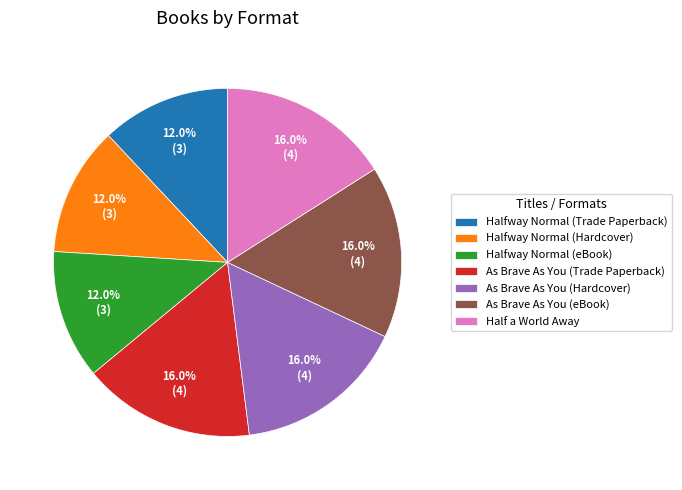

To the nearest percent, what is the difference between the Halfway Normal (eBook) and As Brave As You (Trade Paperback) slice percentages?

4%